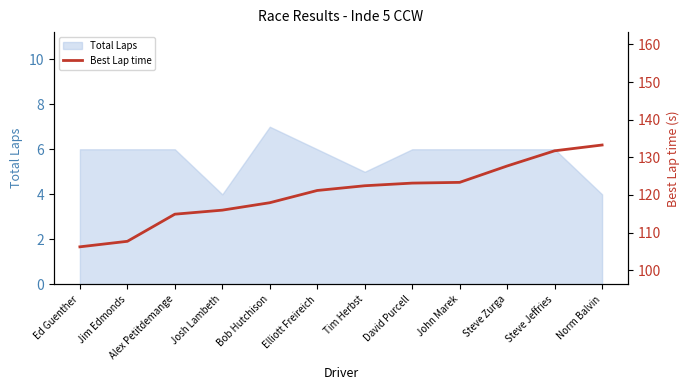

True or false: the data shows 123.1 at David Purcell.

True